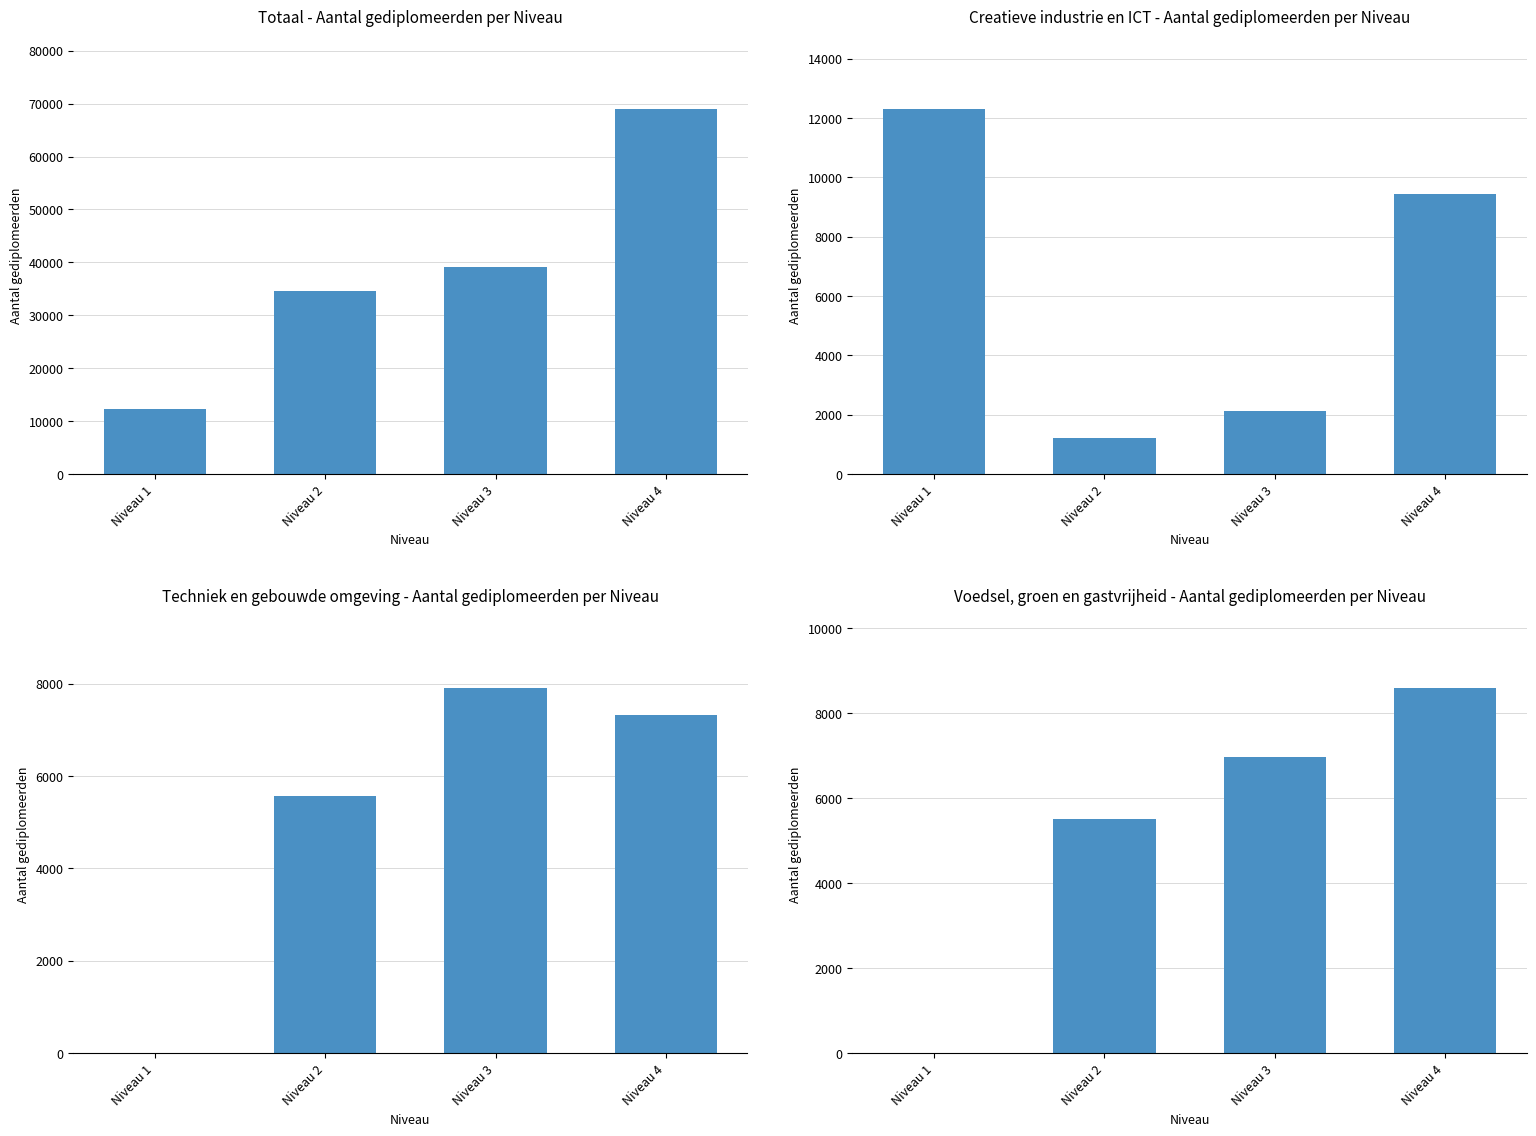

Are the bars grouped side by side (vs. stacked)?

No